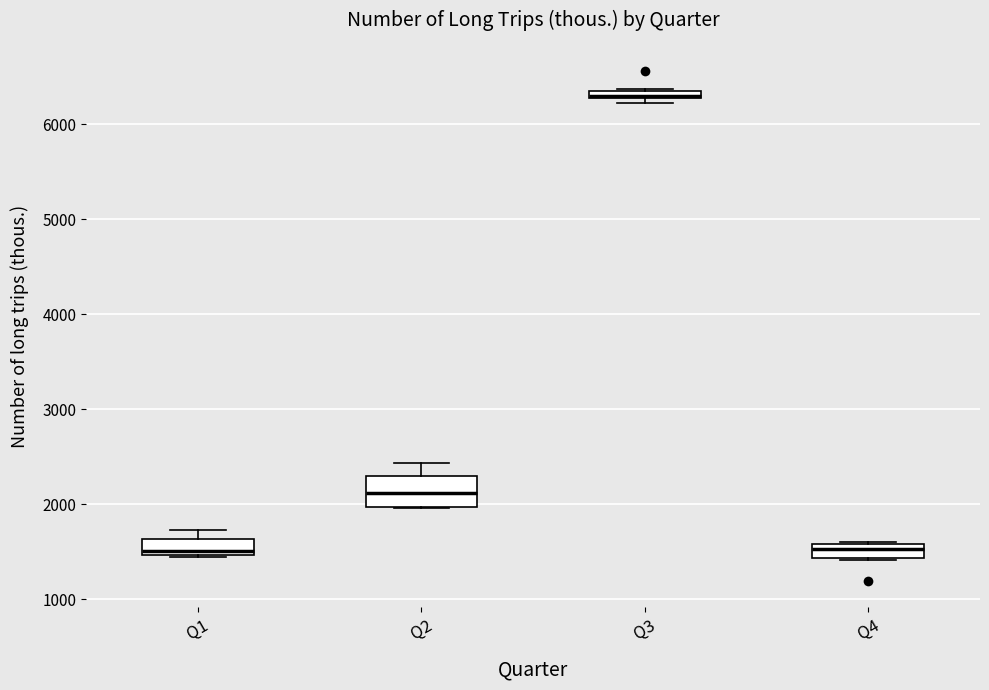

Where is the lower edge of the box for Q1 on the y-axis? The values are not printed on the chart, so give them approximately, as read against the axis.

1500